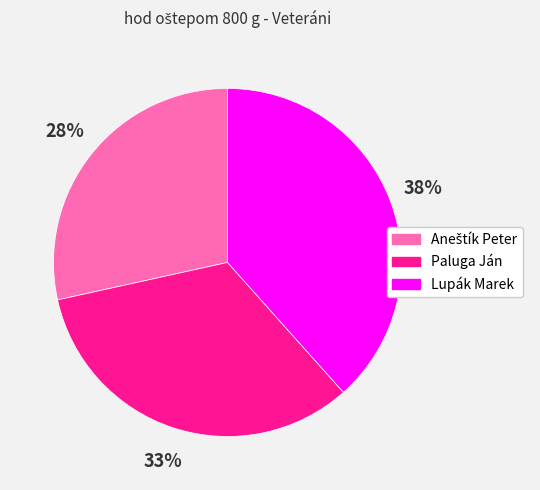

To the nearest percent, what is the difference between the largest and smallest slice percentages?

10%